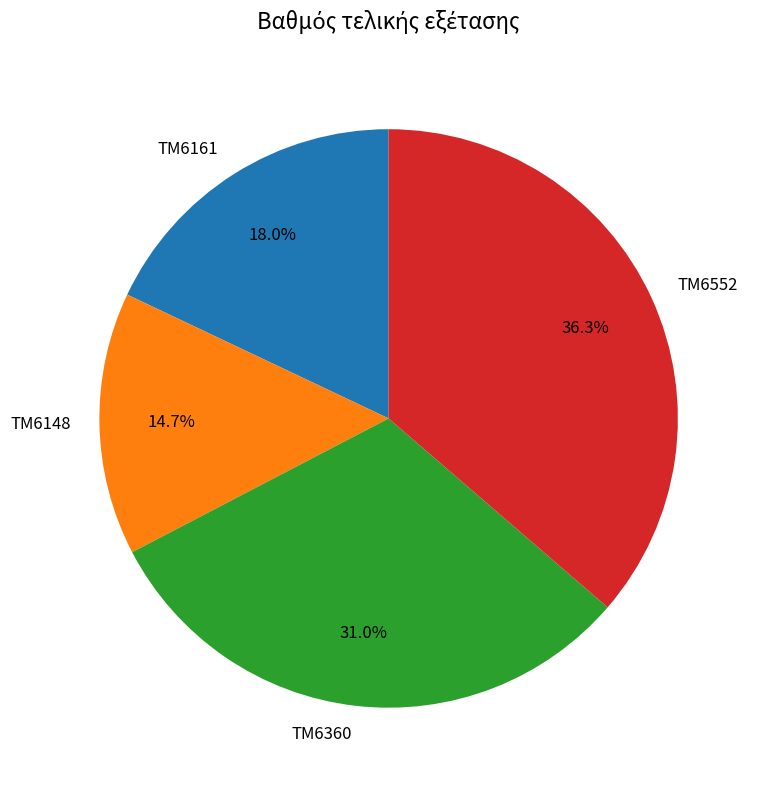

Is there a majority slice in this chart?

No